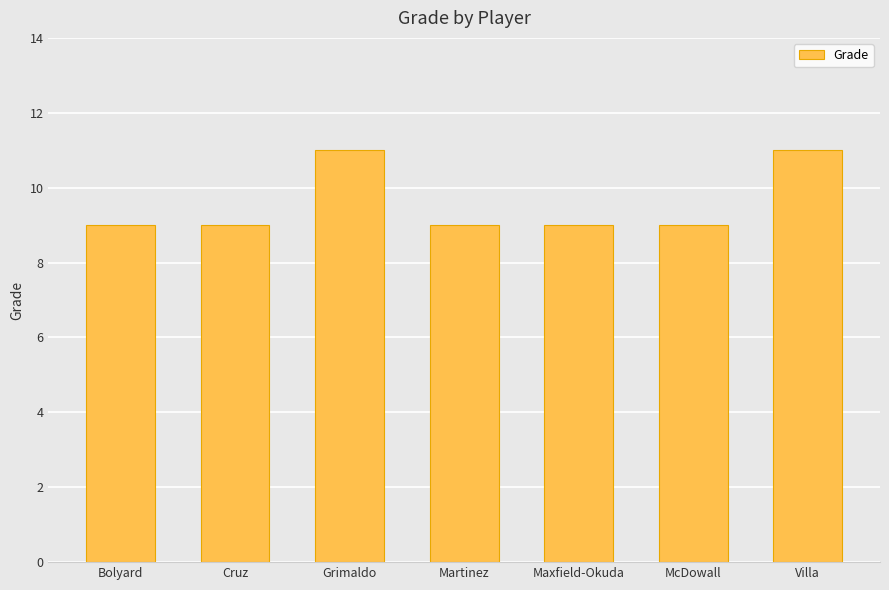

What is the sum of all values?

67